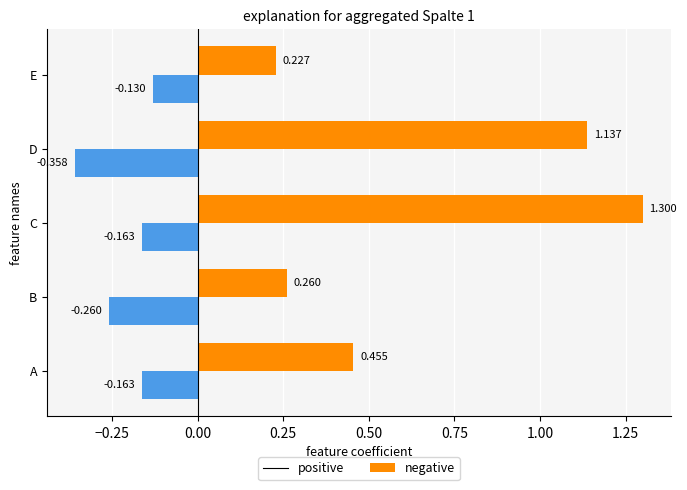

Which label corresponds to the largest value in the chart?

C